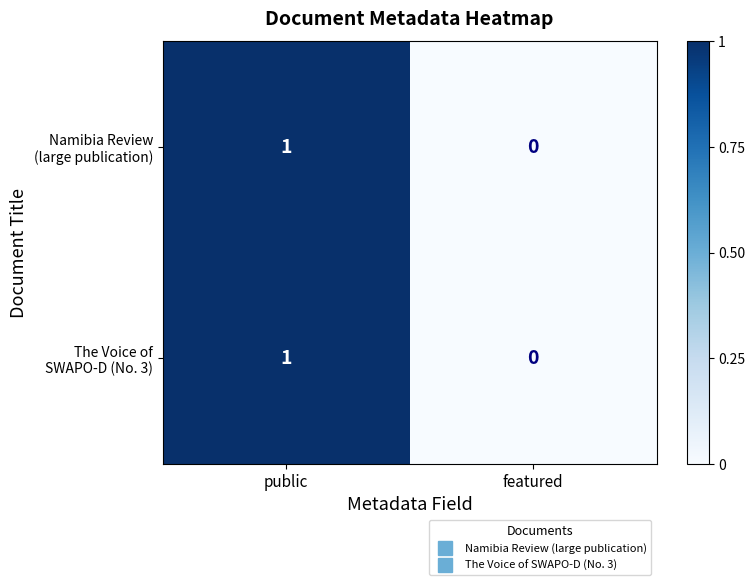

At which category is the sum across all series the highest?

public